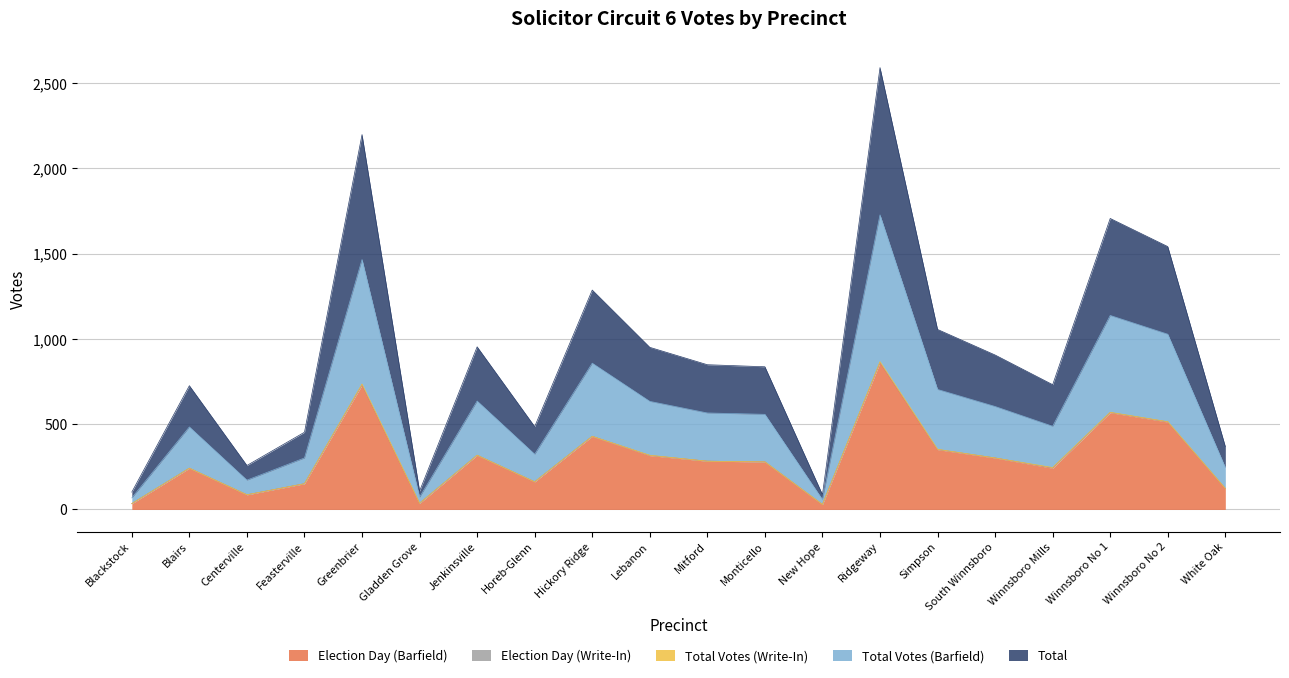

What is the value of the Total point at the 12th from the left?

279